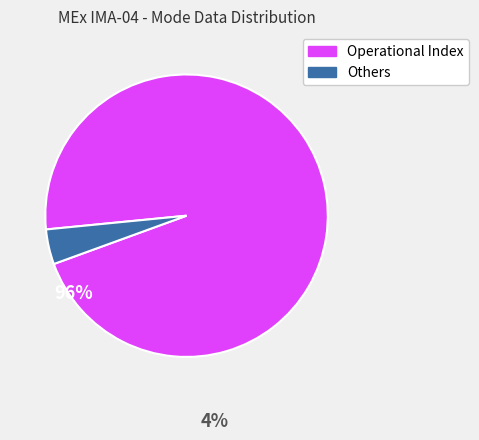

Is there a majority slice in this chart?

Yes